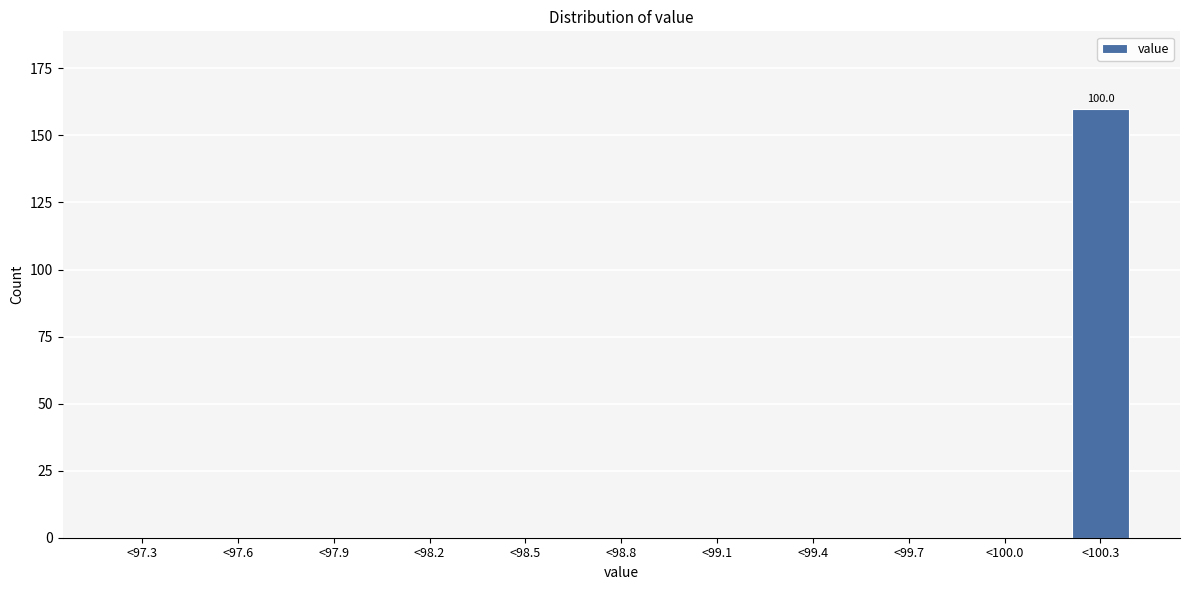

Reading left to right, extract all data points from this chart.

<97.3=0	<97.6=0	<97.9=0	<98.2=0	<98.5=0	<98.8=0	<99.1=0	<99.4=0	<99.7=0	<100.0=0	<100.3=160